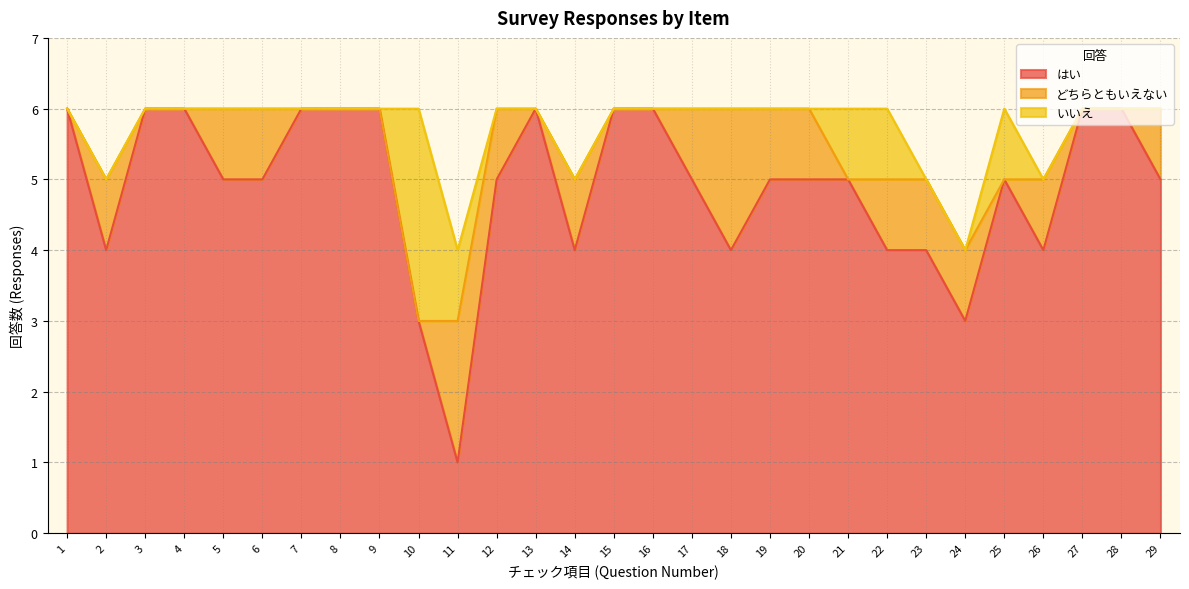

Rank the series at 9 from lowest to highest value.

どちらともいえない, いいえ, はい